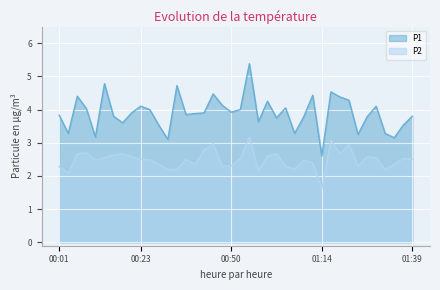

How many values in the P1 series exceed 3?

39